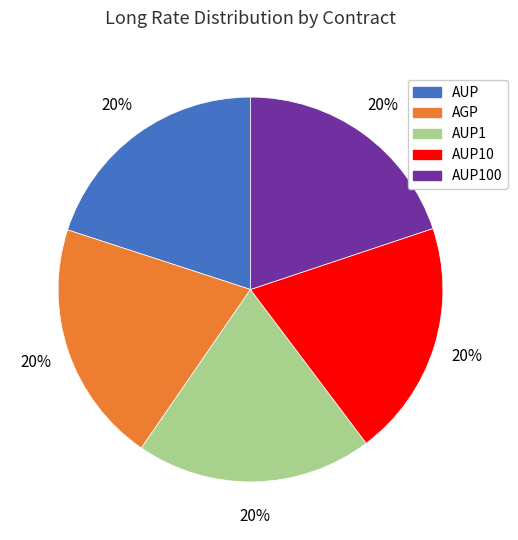

Does any single category account for the majority?

No